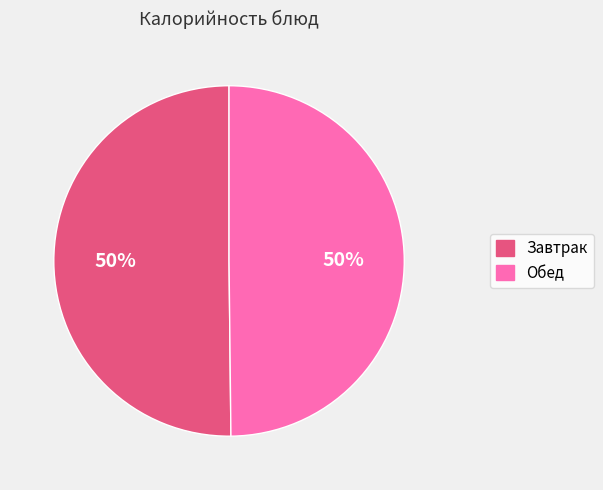

To the nearest percent, what is the average slice percentage?

50%